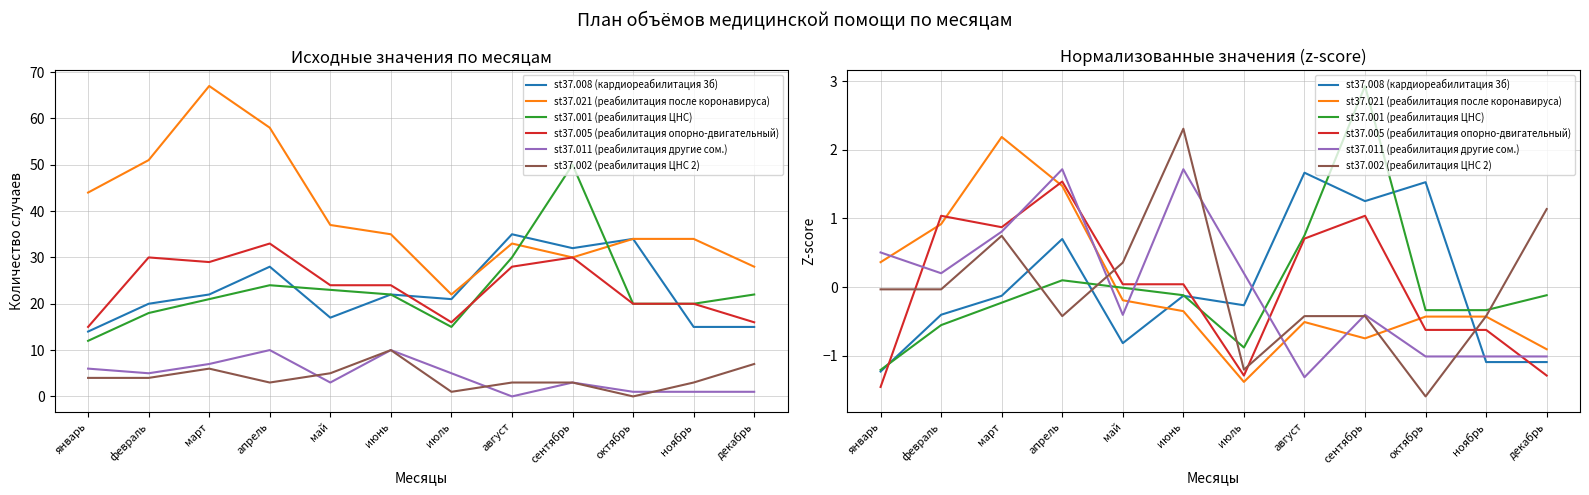

True or false: st37.001 (реабилитация ЦНС) has more than 0 points higher than both neighbors.

True